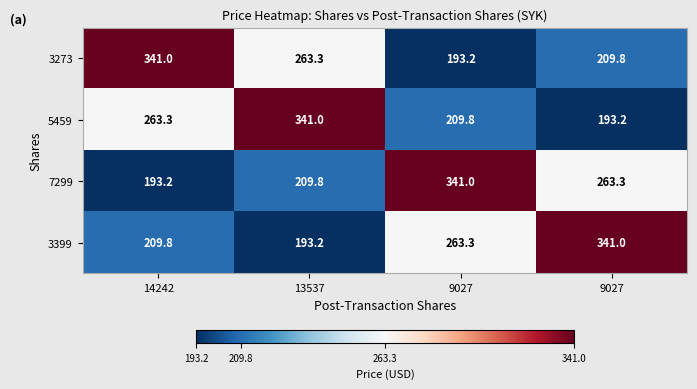

Reading left to right, list all the values displayed in this chart.

3273: 14242=341.0	13537=263.3	9027=193.2	9027=209.8
5459: 14242=263.3	13537=341.0	9027=209.8	9027=193.2
7299: 14242=193.2	13537=209.8	9027=341.0	9027=263.3
3399: 14242=209.8	13537=193.2	9027=263.3	9027=341.0